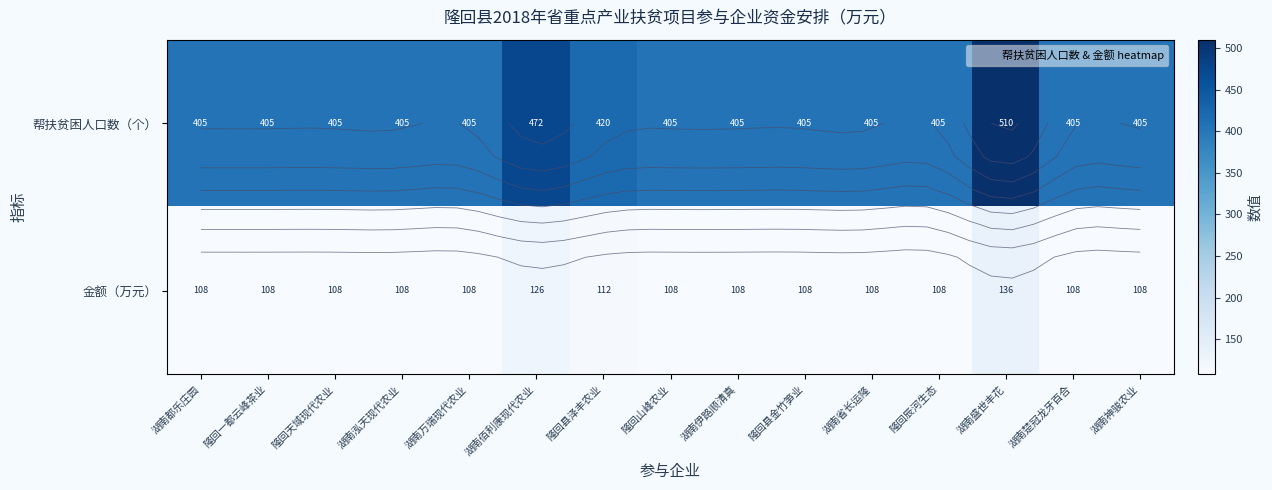

List the labels in order of 金额（万元） value, largest first.

湖南盛世丰花, 湖南佰利康现代农业, 隆回县泽丰农业, 湖南都乐庄园, 隆回一都云峰茶业, 隆回天域现代农业, 湖南泓天现代农业, 湖南万瑞现代农业, 隆回山峰农业, 湖南伊路顺清真, 隆回县金竹笋业, 湖南省长运隆, 隆回辰河生态, 湖南楚冠龙牙百合, 湖南神骏农业